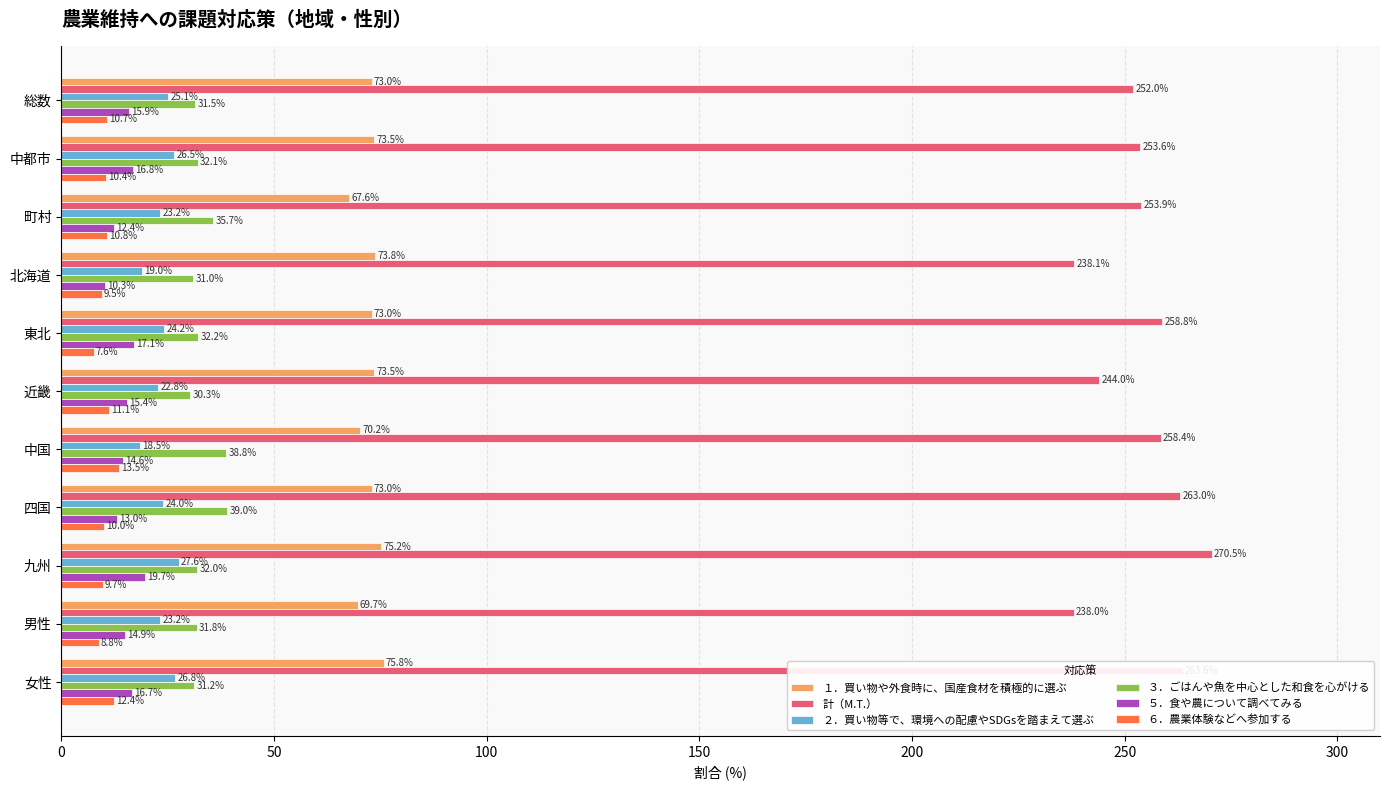

Rank the series by their maximum value, from lowest to highest.

６．農業体験などへ参加する, ５．食や農について調べてみる, ２．買い物等で、環境への配慮やSDGsを踏まえて選ぶ, ３．ごはんや魚を中心とした和食を心がける, １．買い物や外食時に、国産食材を積極的に選ぶ, 計（M.T.）